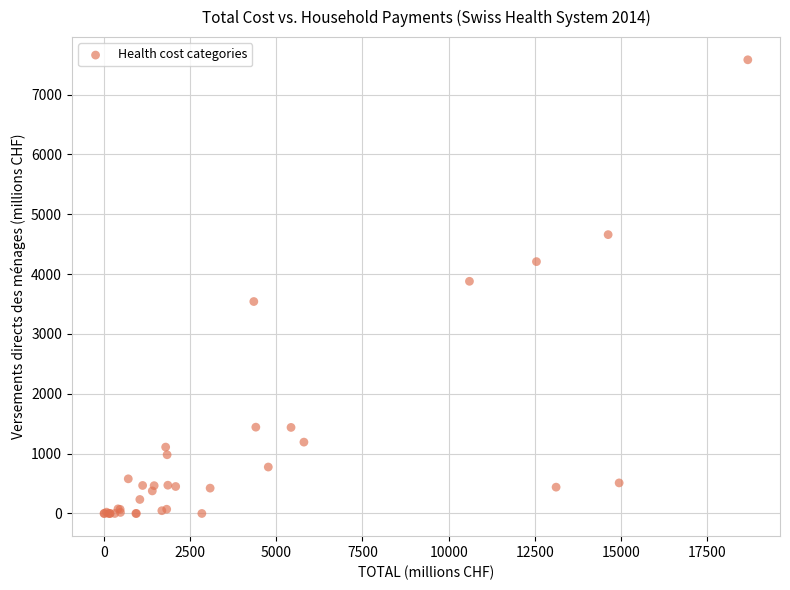

What Y value in the scatter plot is closest to 3790?

3879.5